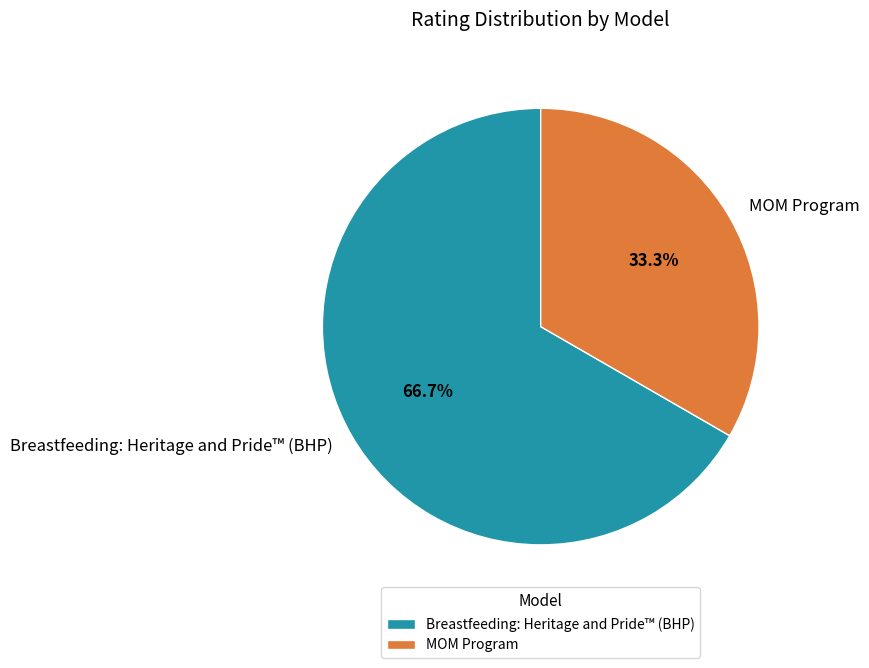

What is the total percentage of MOM Program and Breastfeeding: Heritage and Pride™ (BHP)?

100.0%